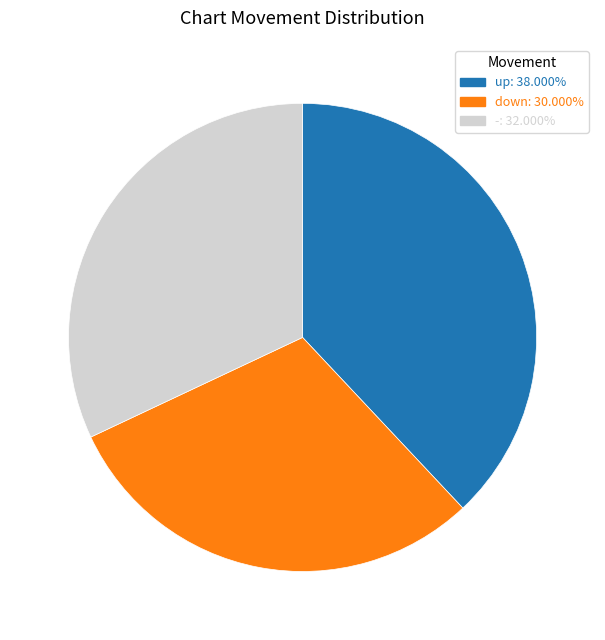

How many segments does this pie chart have?

3